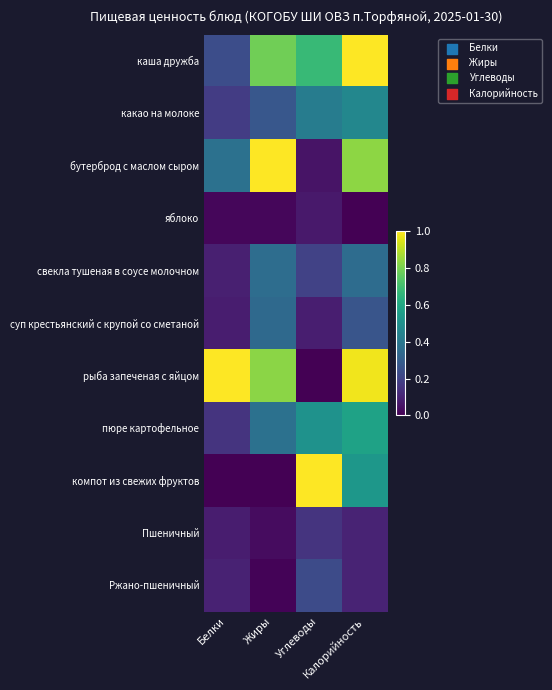

Which category has the highest value across all series?

Калорийность